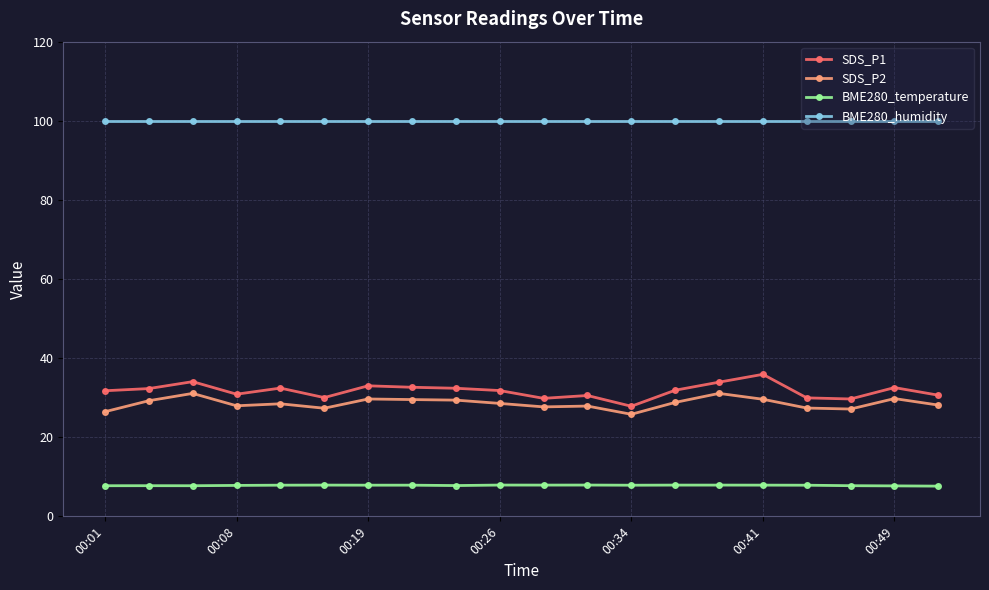

What is the sum of all SDS_P1 values?

633.9